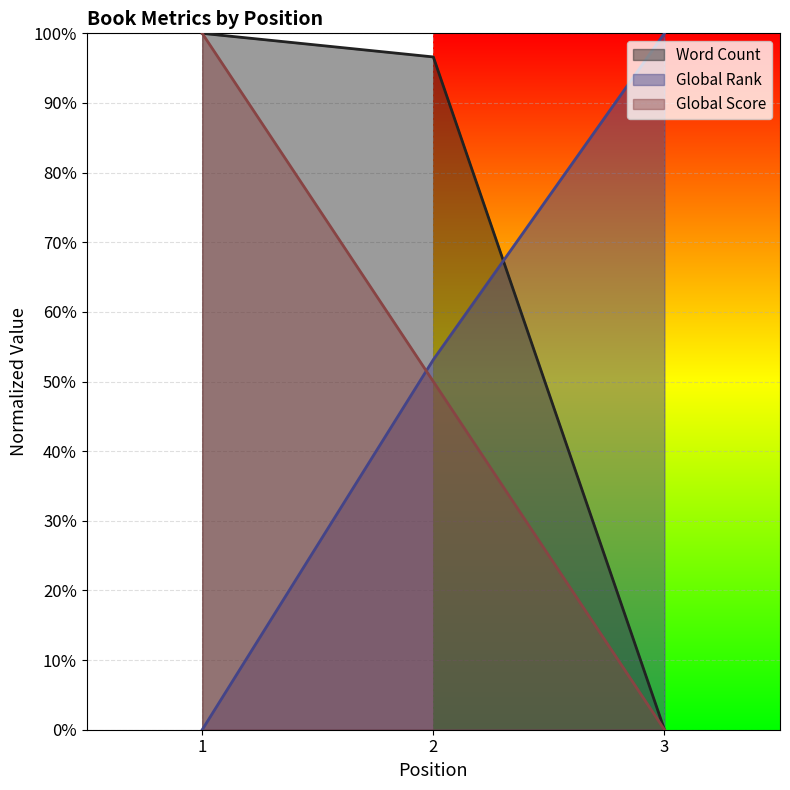

What are all the series names shown in the legend?

Word Count, Global Rank, Global Score